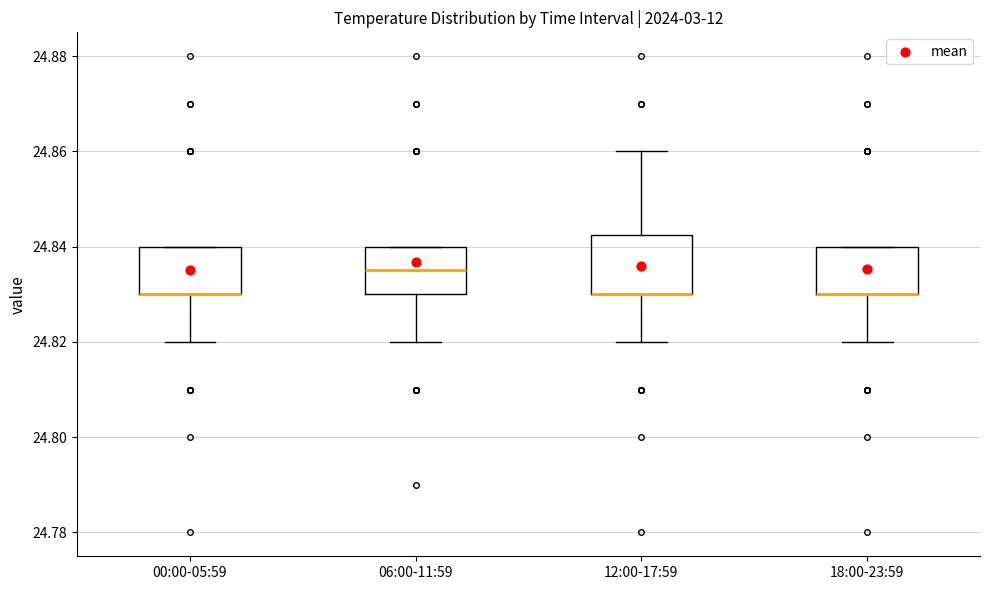

Where is the upper edge of the box for 00:00-05:59 on the y-axis? The values are not printed on the chart, so give them approximately, as read against the axis.

24.840